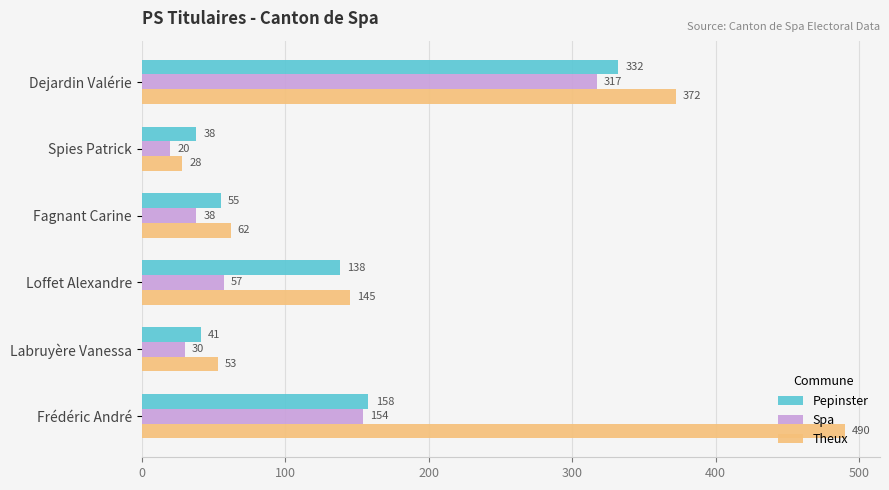

What is the minimum value for Spa?

20